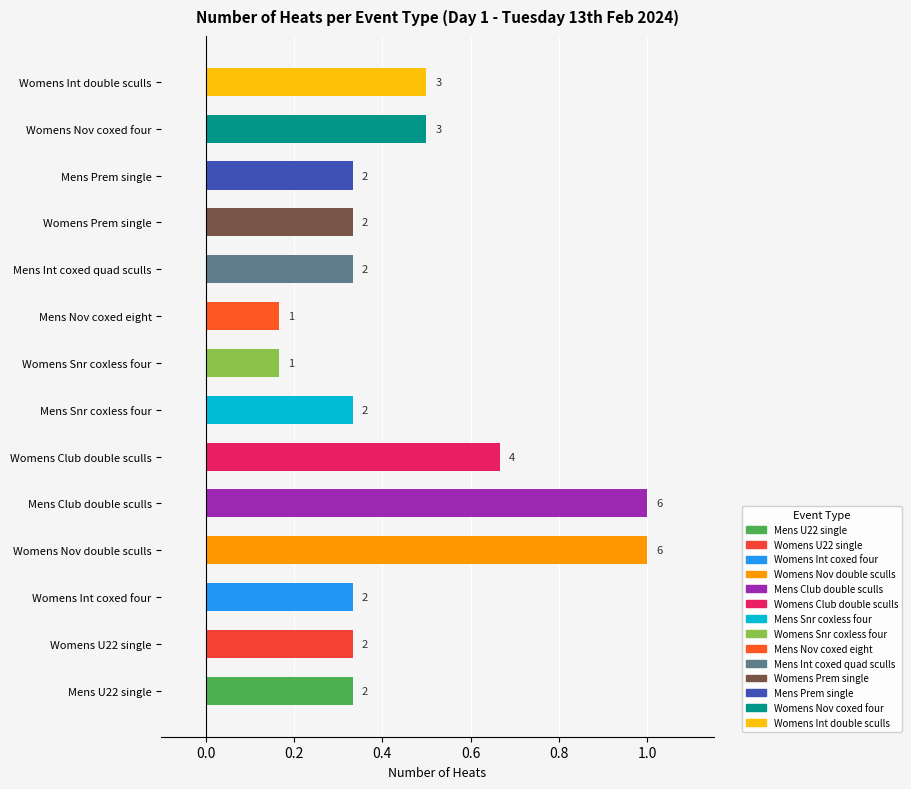

How many bars are there in total?

14